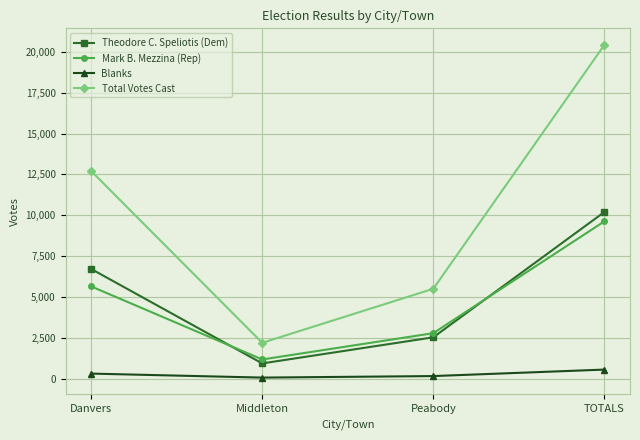

What is the difference between the maximum and minimum values in the Theodore C. Speliotis (Dem) series?

9256